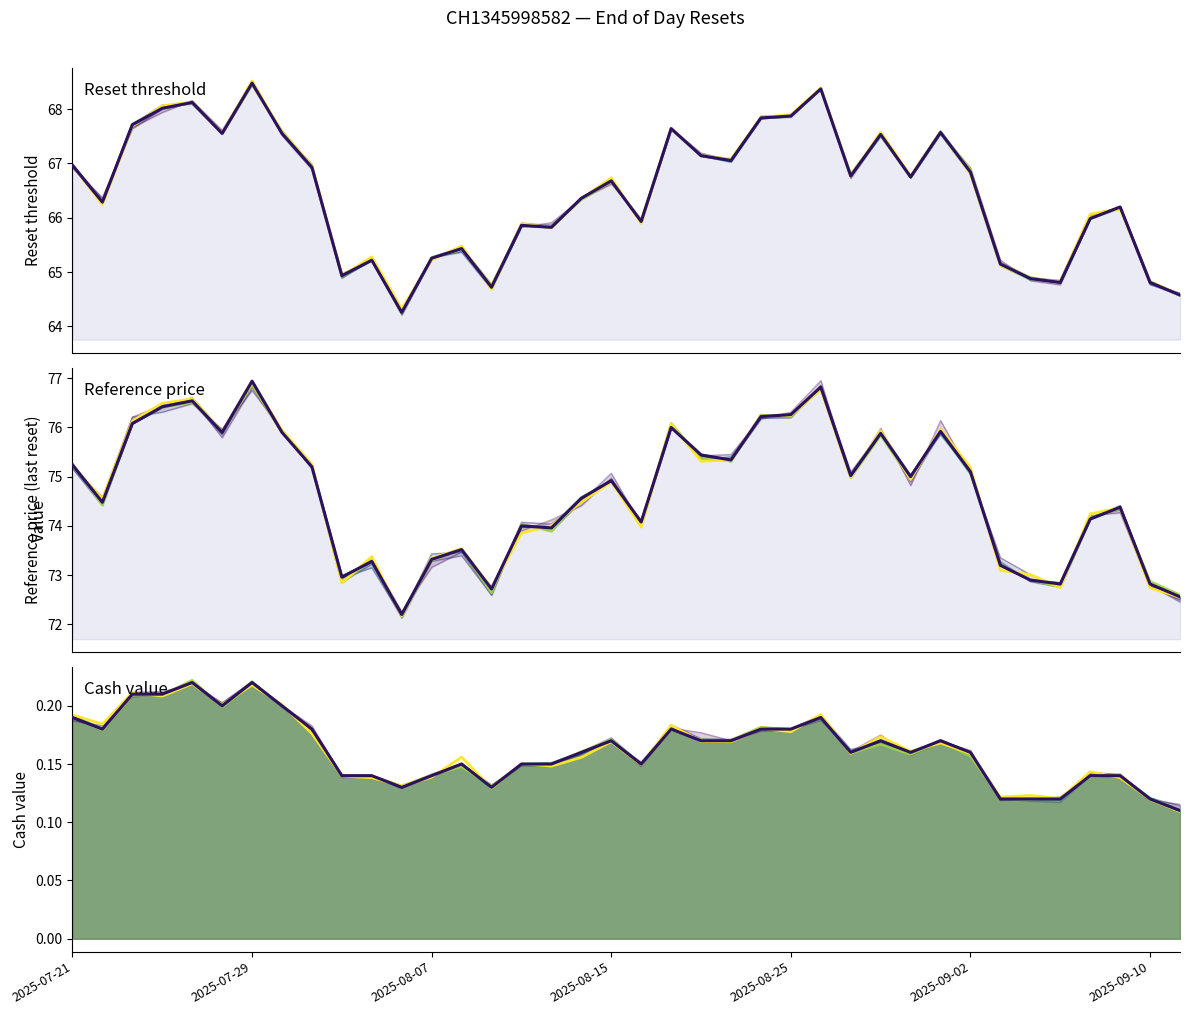

Count the number of categories in the chart.

38